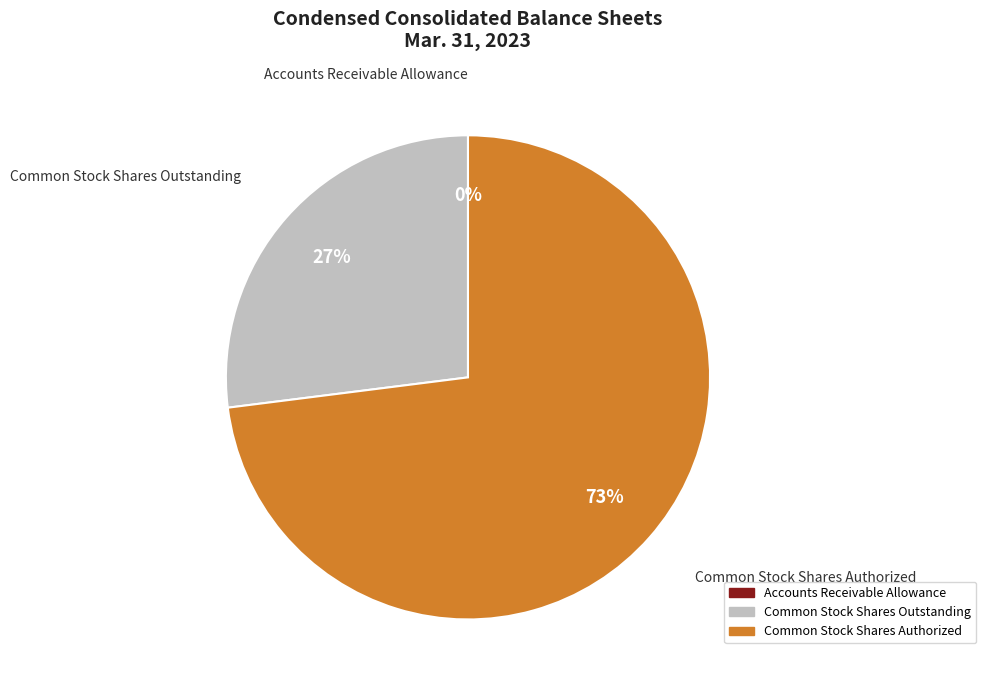

To the nearest percent, what is the difference between the largest and smallest slice percentages?

73%